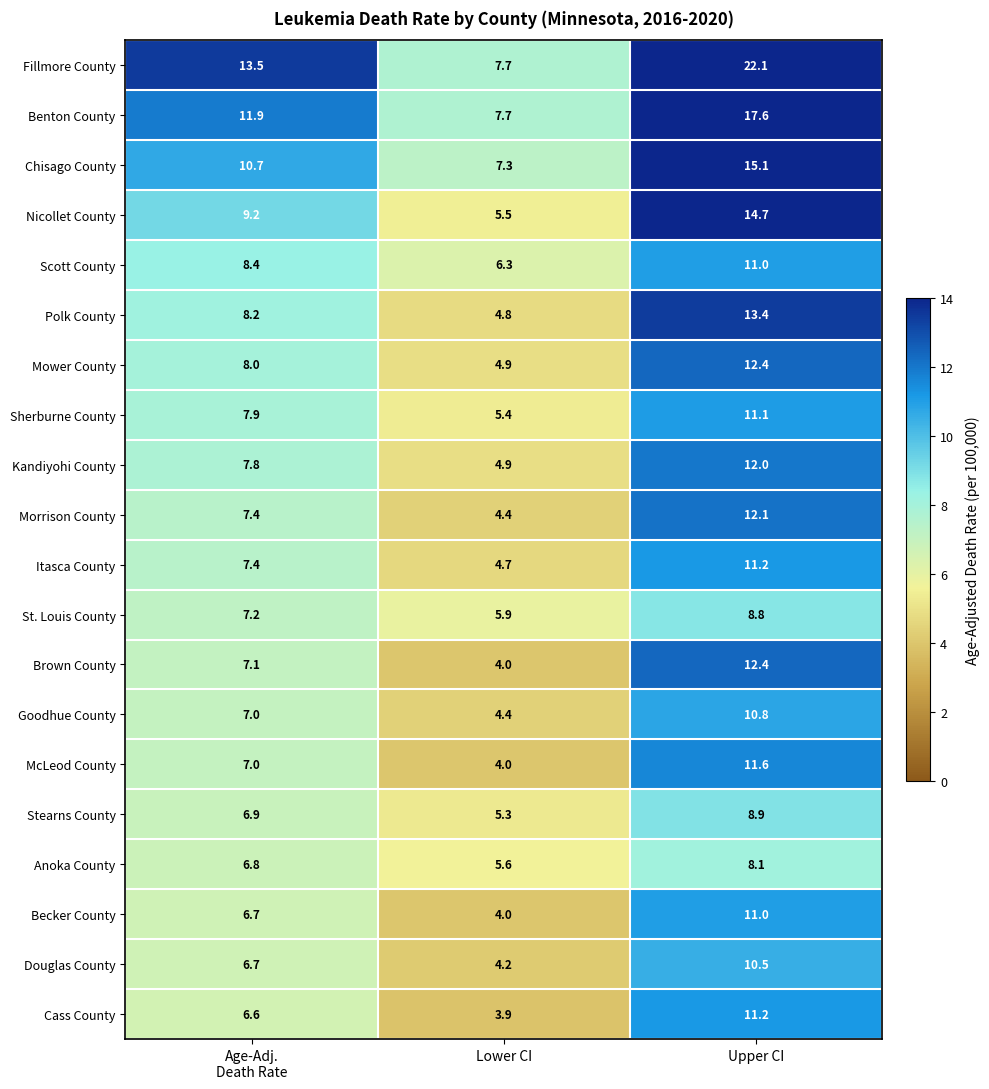

Which series has the largest total across all categories?

Fillmore County